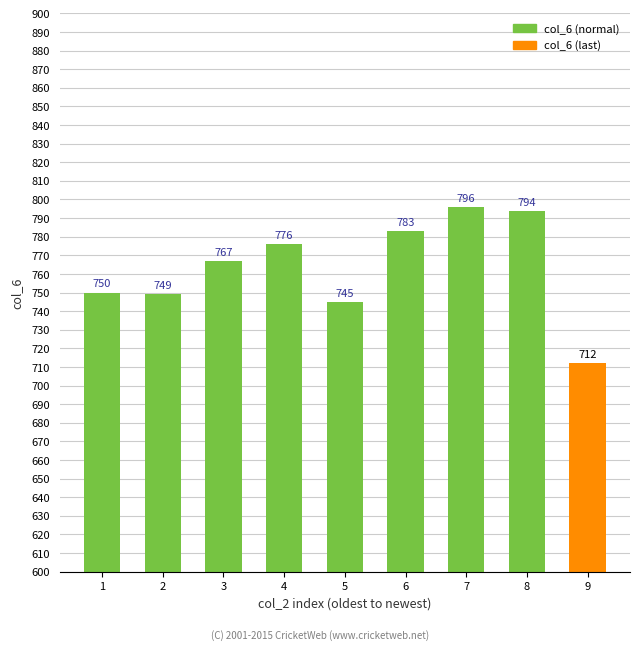

What is the difference between the second highest and second lowest values?

49